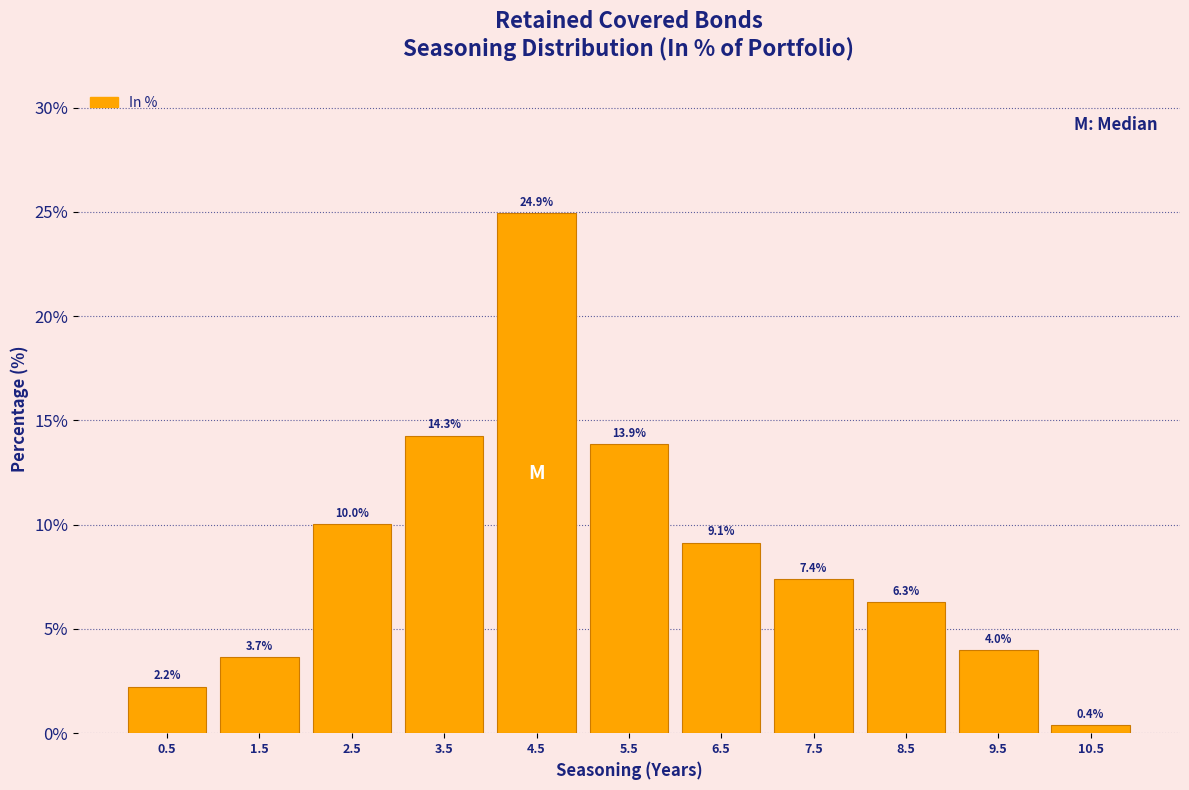

Are the bars horizontal?

No